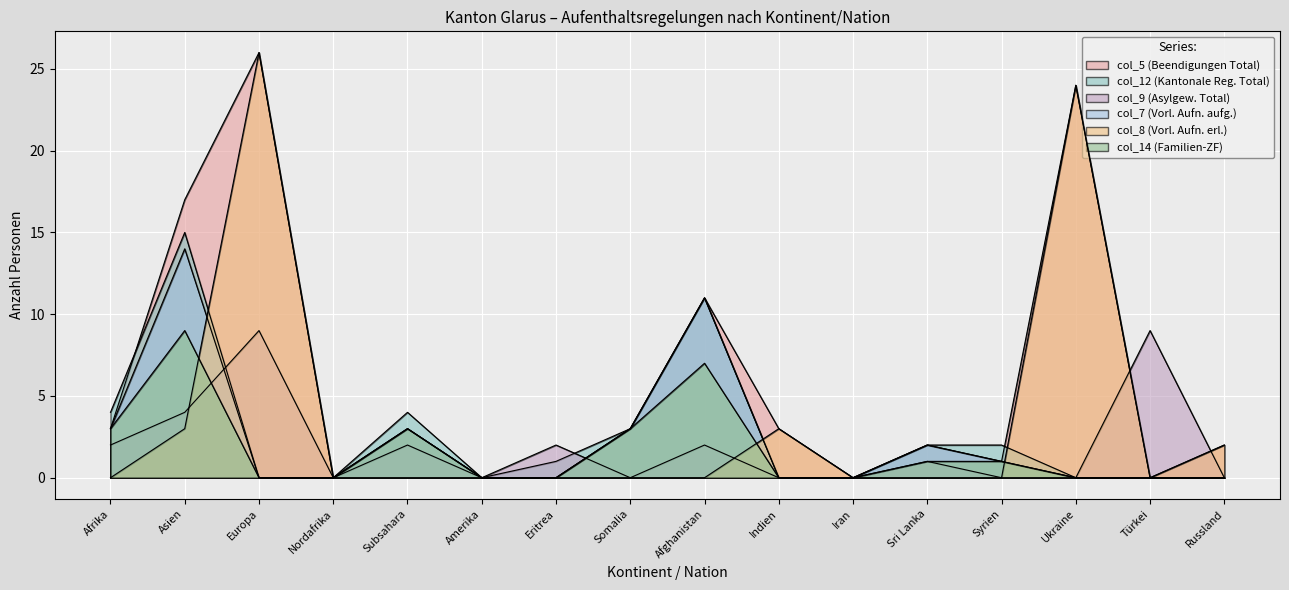

Is it true that col_5 (Beendigungen Total) equals 2 at Russland?

True